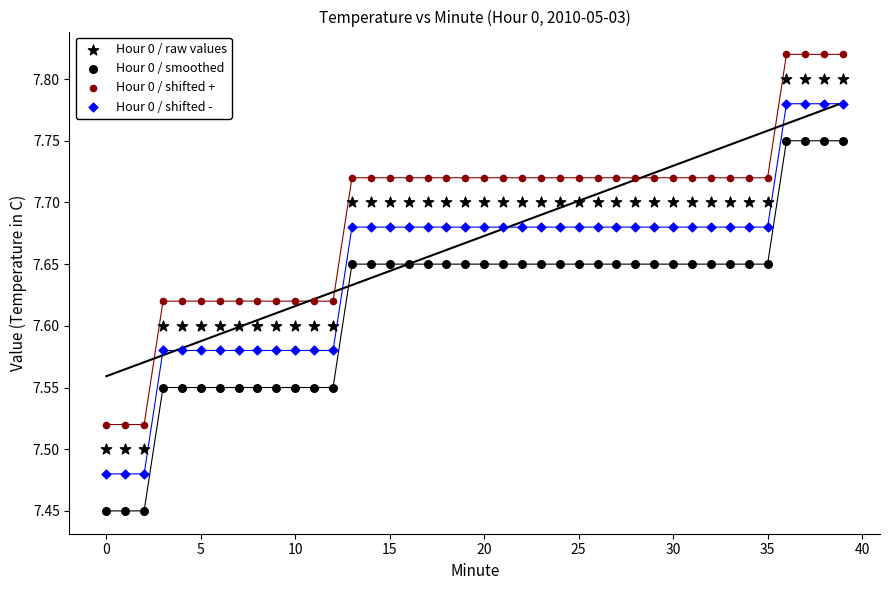

Count the number of points in this scatter plot.

160